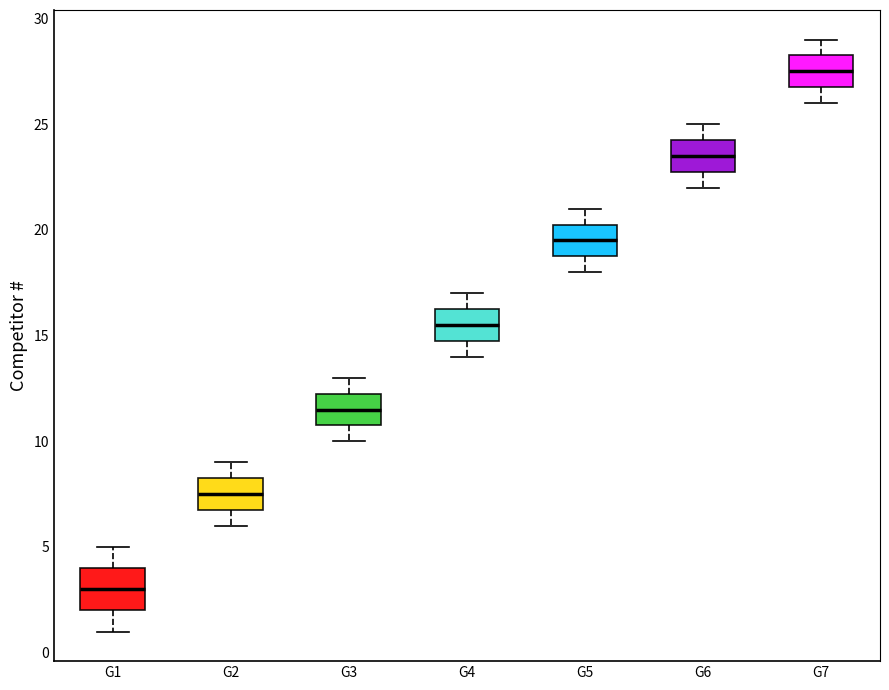

Which box is the tallest, from its lower edge to its upper edge?

G1